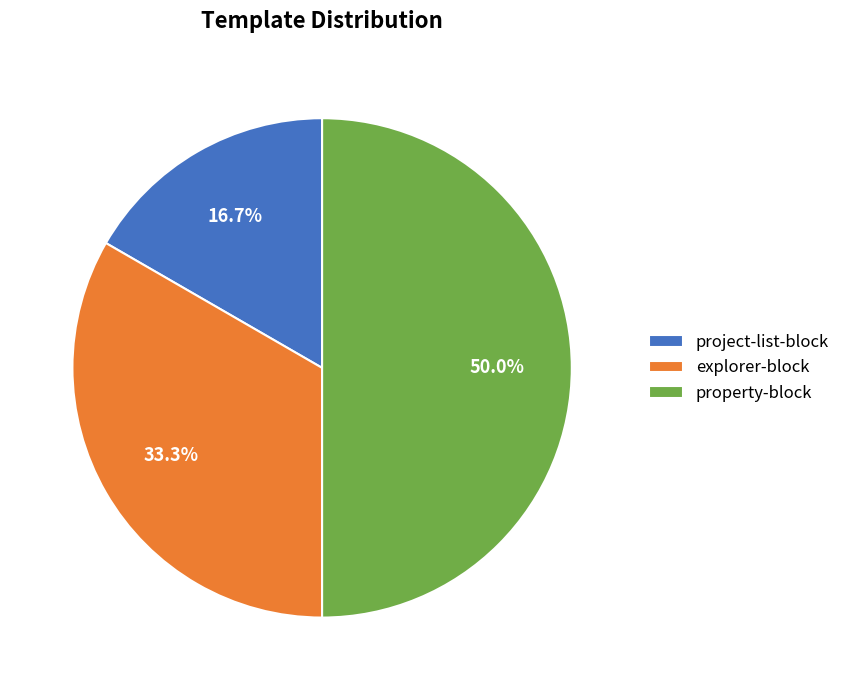

To the nearest percent, what is the difference between the project-list-block and property-block slice percentages?

33%